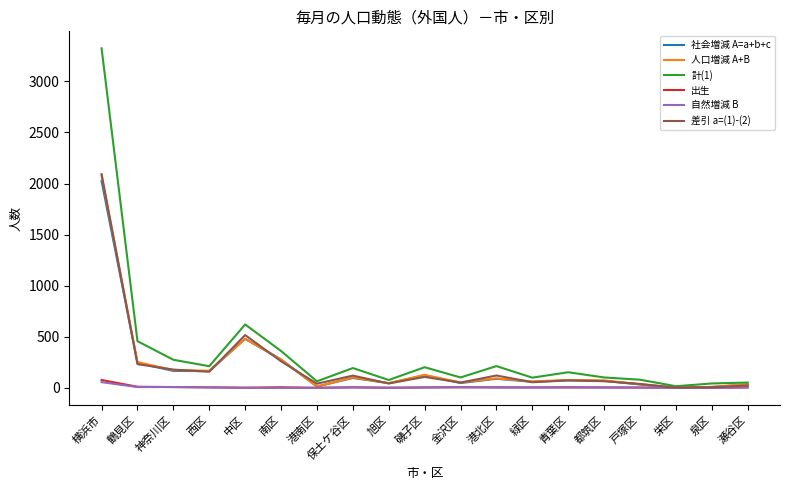

The value of 人口増減 A+B at 都筑区 is 73. True or false?

True